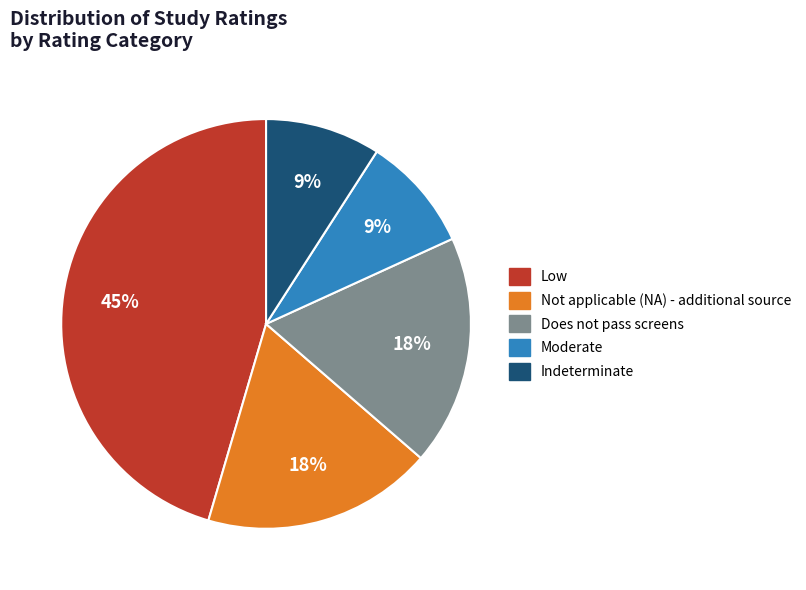

Is there any slice that represents more than half of the pie?

No